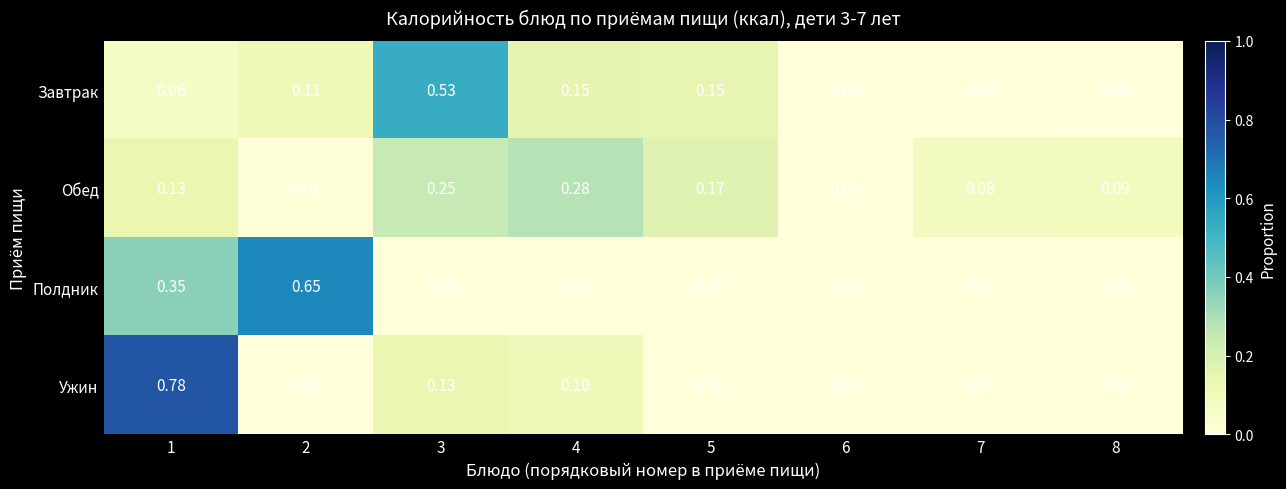

Which series has the largest range (max minus min)?

Ужин